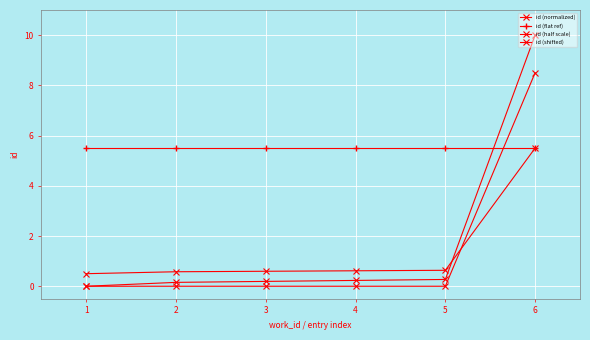

Reading left to right, extract all data points from this chart.

id (normalized): 0.0	0.2	0.2	0.2	0.3	10.0
id (flat ref): 5.5	5.5	5.5	5.5	5.5	5.5
id (half scale): 0.5	0.6	0.6	0.6	0.6	5.5
id (shifted): 0.0	0.0	0.0	0.0	0.0	8.5